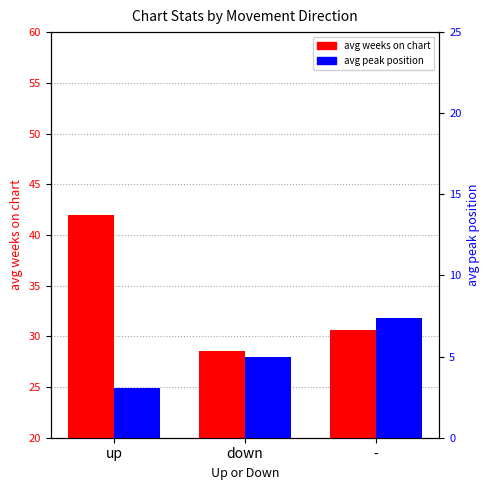

List the series in order of their overall mean, lowest first.

avg peak position, avg weeks on chart